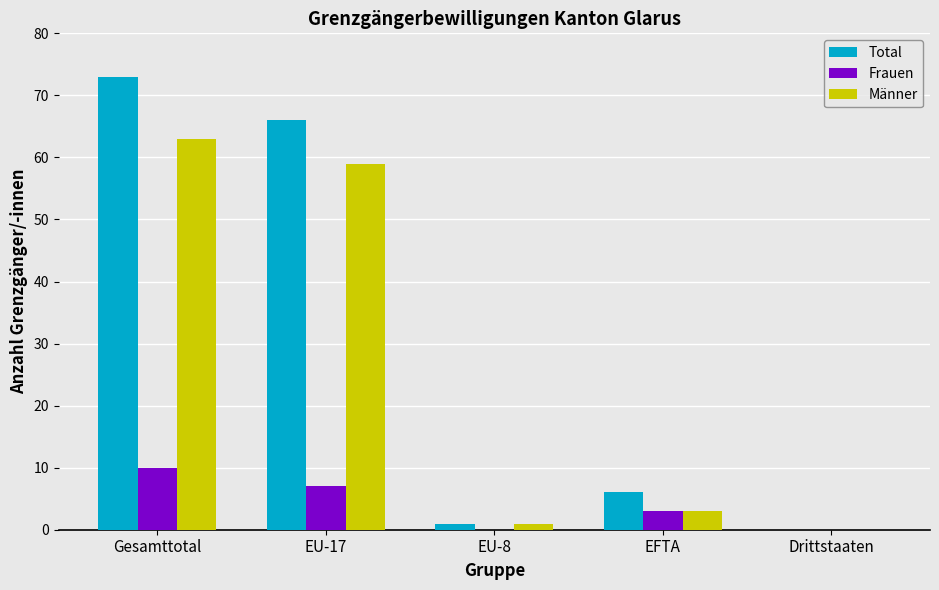

Which series has the largest range (max minus min)?

Total